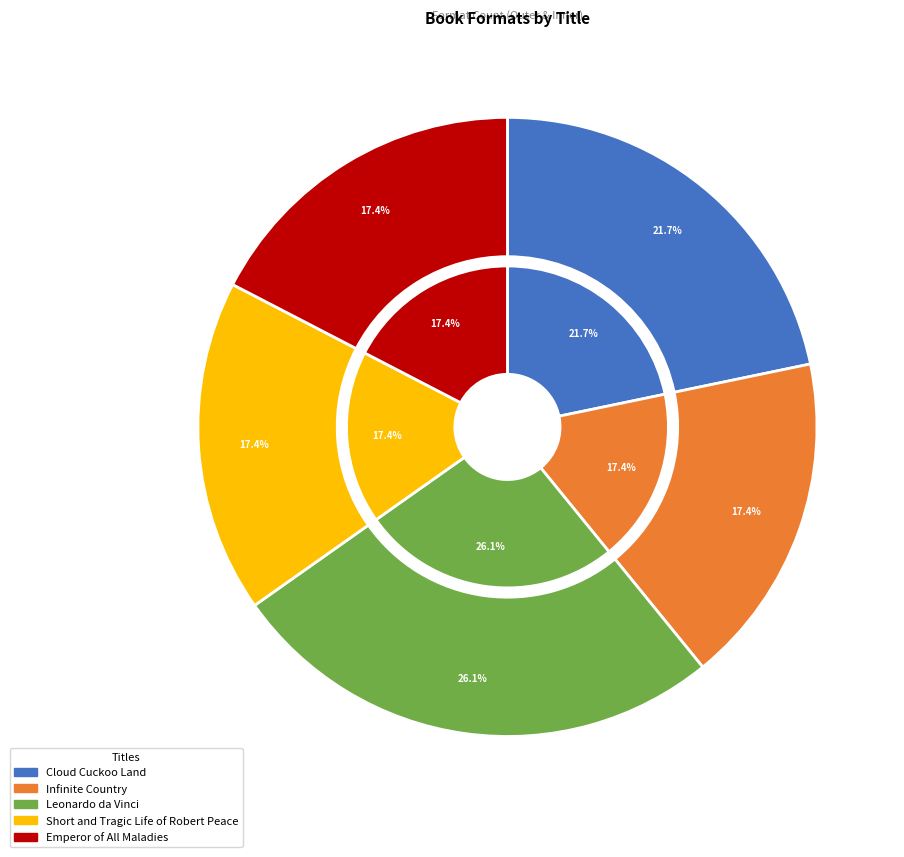

Does Cloud Cuckoo Land account for over 50% of the chart?

No